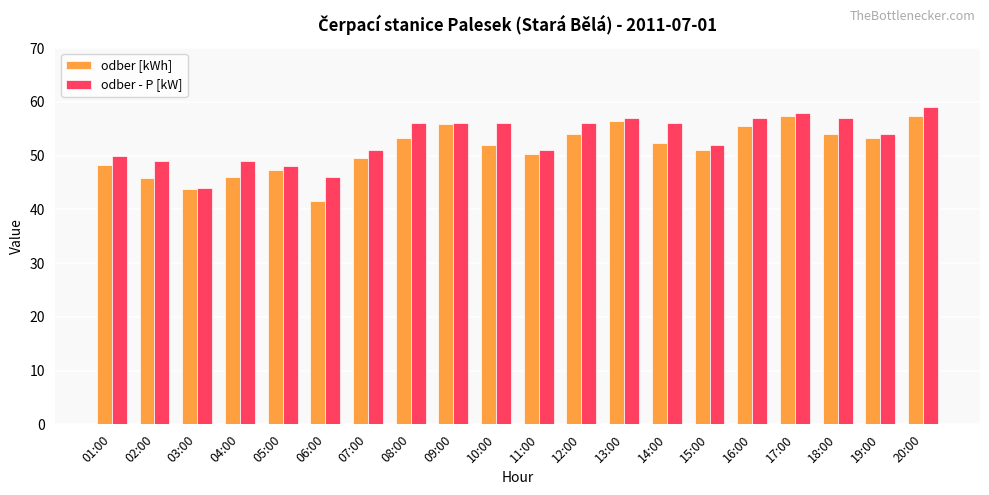

What is the approximate value of odber - P [kW] at 04:00?

49.0